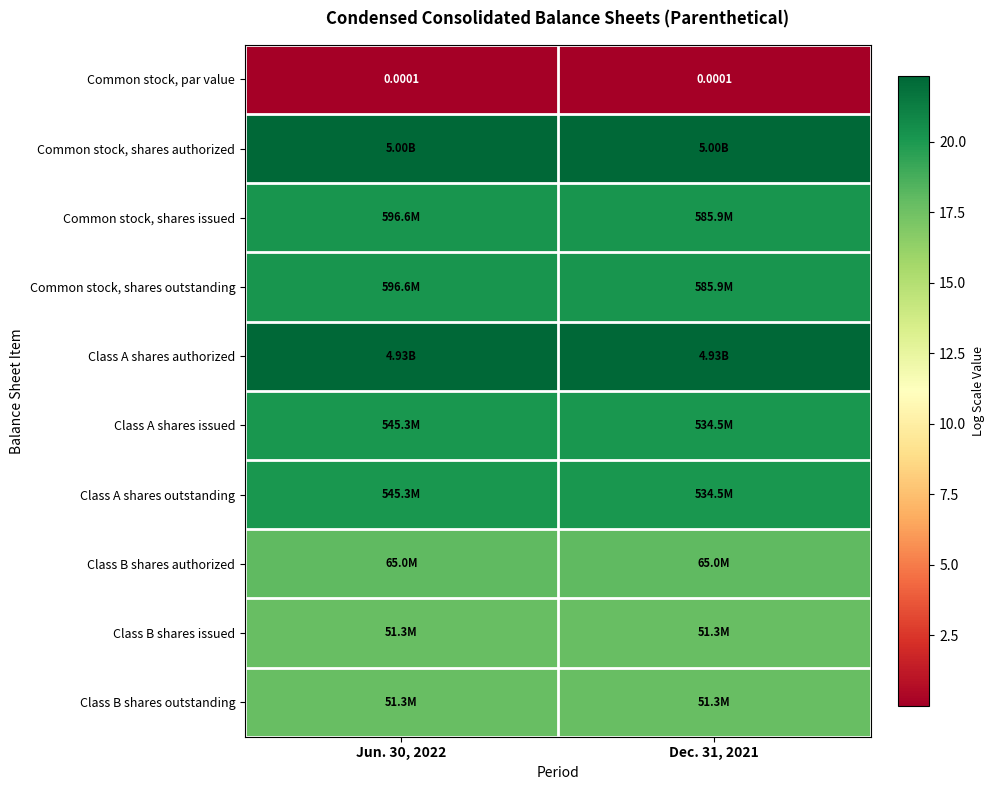

What is the total value across all series at Dec. 31, 2021?

178.7